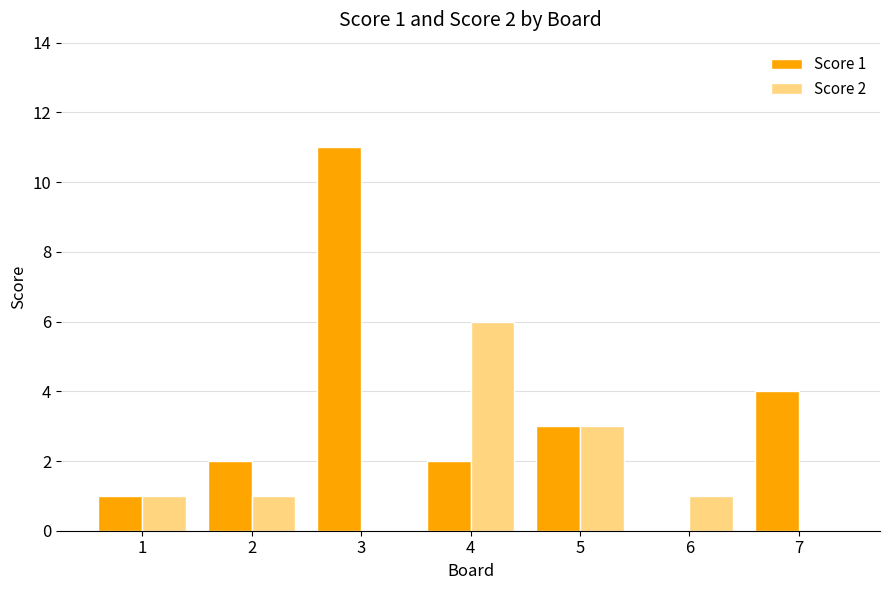

What are all the series names shown in the legend?

Score 1, Score 2